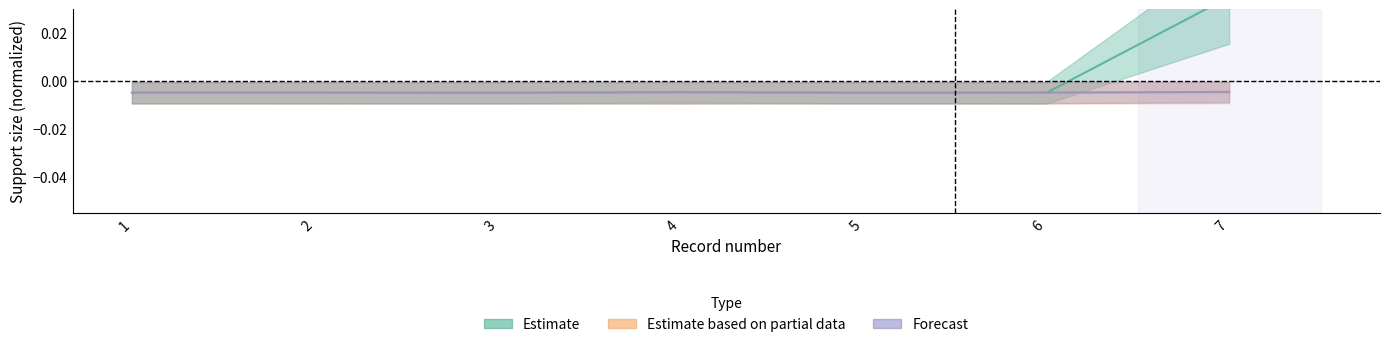

Between 4 and 7, which is larger?

7